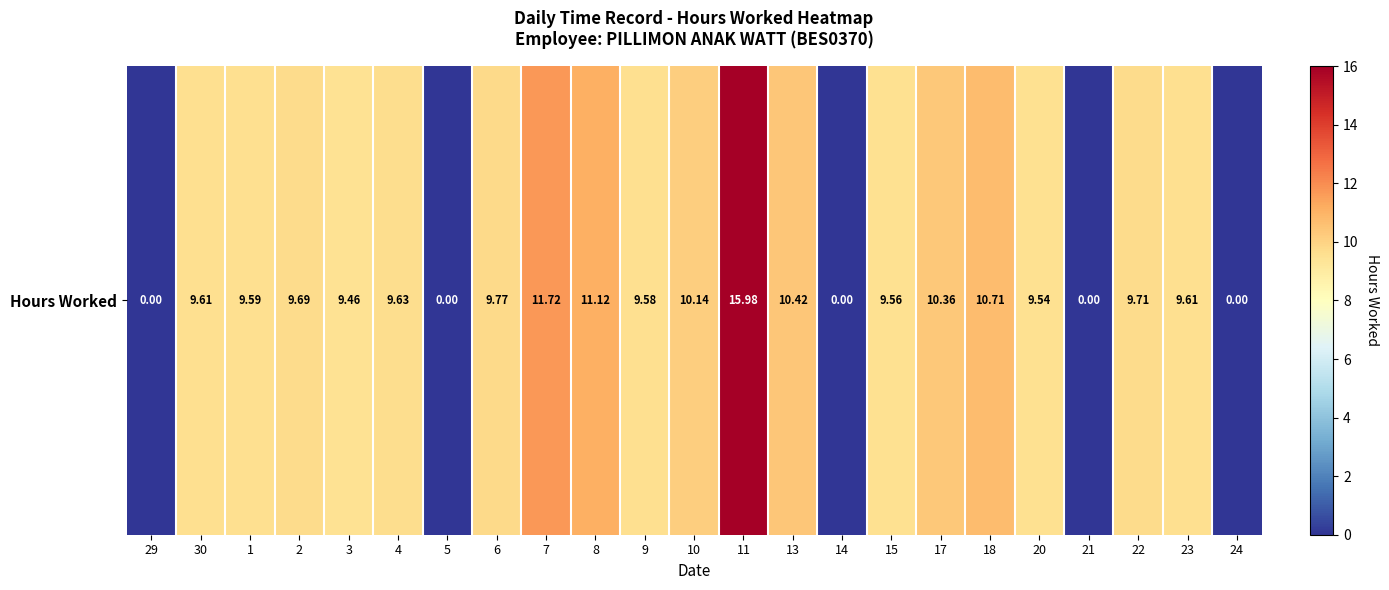

What is the greatest value displayed?

16.0